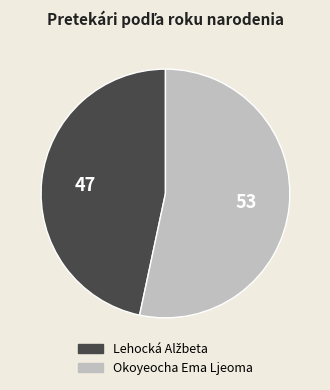

True or false: Okoyeocha Ema Ljeoma accounts for 53% of the total.

True